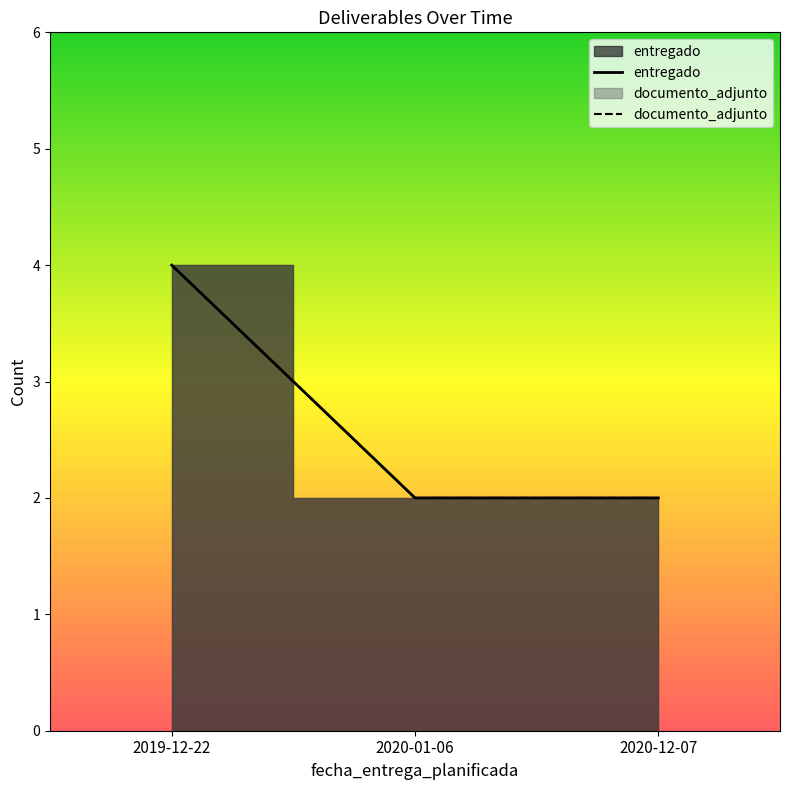

Reading left to right, extract all data points from this chart.

entregado: 4	2	2
documento_adjunto: 4	2	2